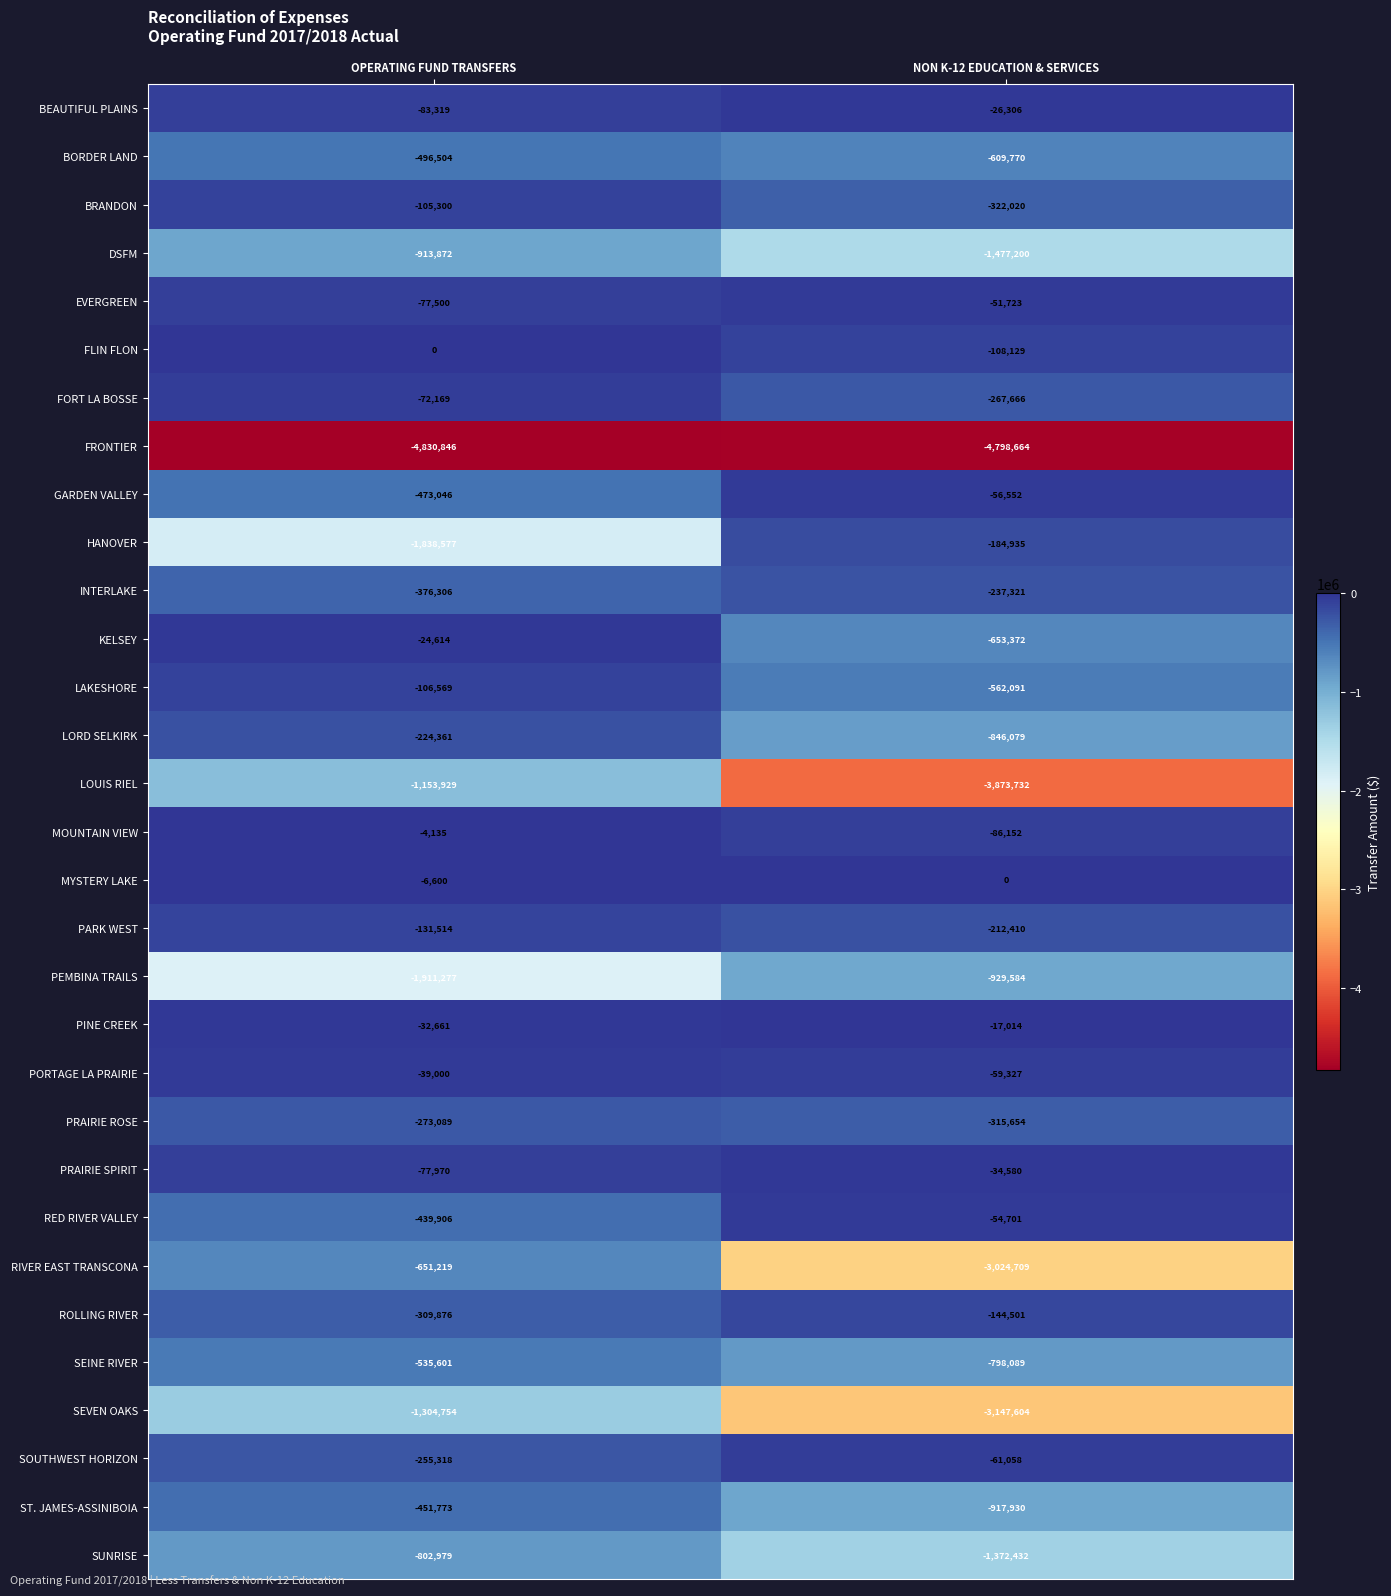

At OPERATING FUND TRANSFERS, list the series in order from smallest to largest.

FRONTIER, PEMBINA TRAILS, HANOVER, SEVEN OAKS, LOUIS RIEL, DSFM, SUNRISE, RIVER EAST TRANSCONA, SEINE RIVER, BORDER LAND, GARDEN VALLEY, ST. JAMES-ASSINIBOIA, RED RIVER VALLEY, INTERLAKE, ROLLING RIVER, PRAIRIE ROSE, SOUTHWEST HORIZON, LORD SELKIRK, PARK WEST, LAKESHORE, BRANDON, BEAUTIFUL PLAINS, PRAIRIE SPIRIT, EVERGREEN, FORT LA BOSSE, PORTAGE LA PRAIRIE, PINE CREEK, KELSEY, MYSTERY LAKE, MOUNTAIN VIEW, FLIN FLON